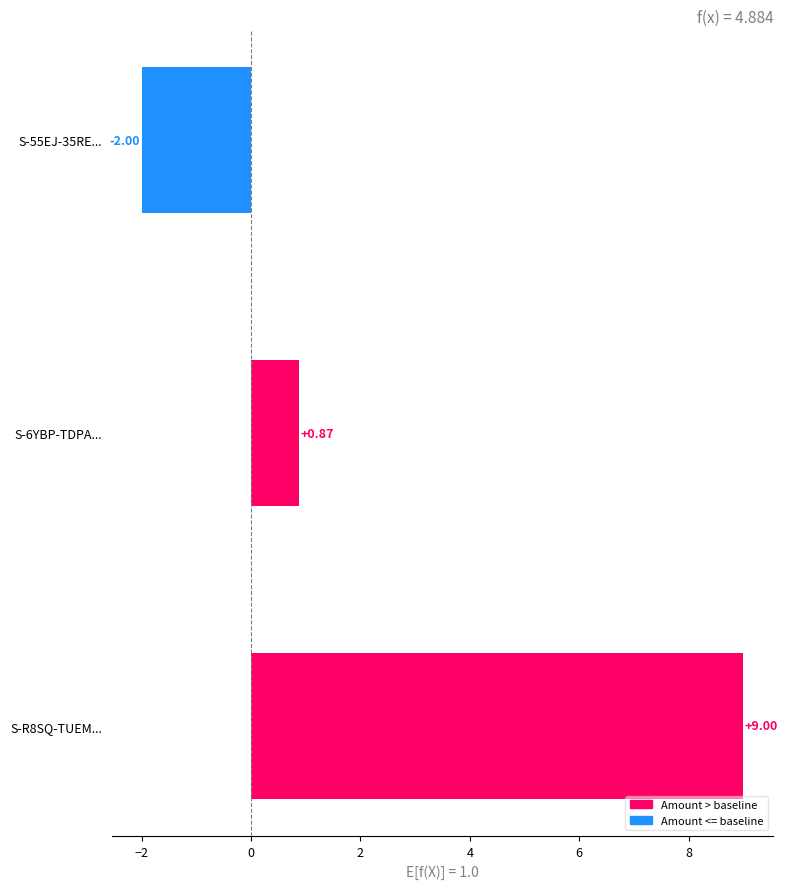

What is the difference between the maximum and second lowest values?

8.1